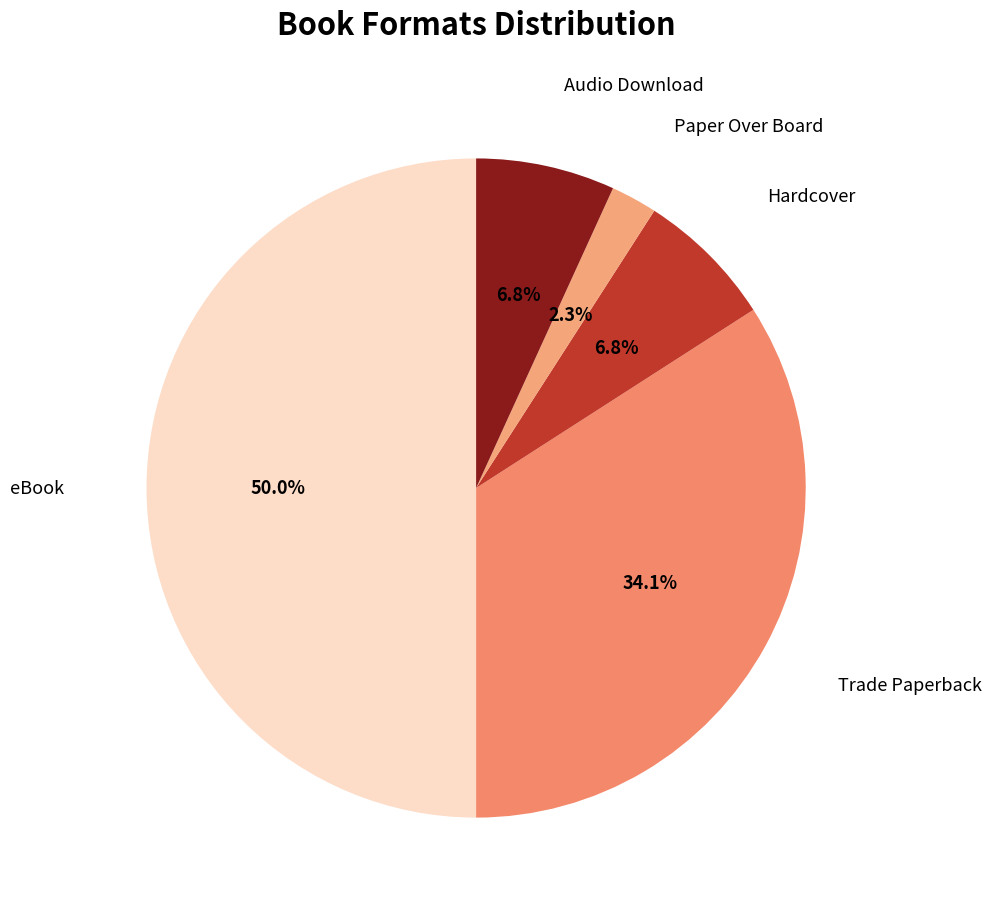

Which slice is the largest?

eBook